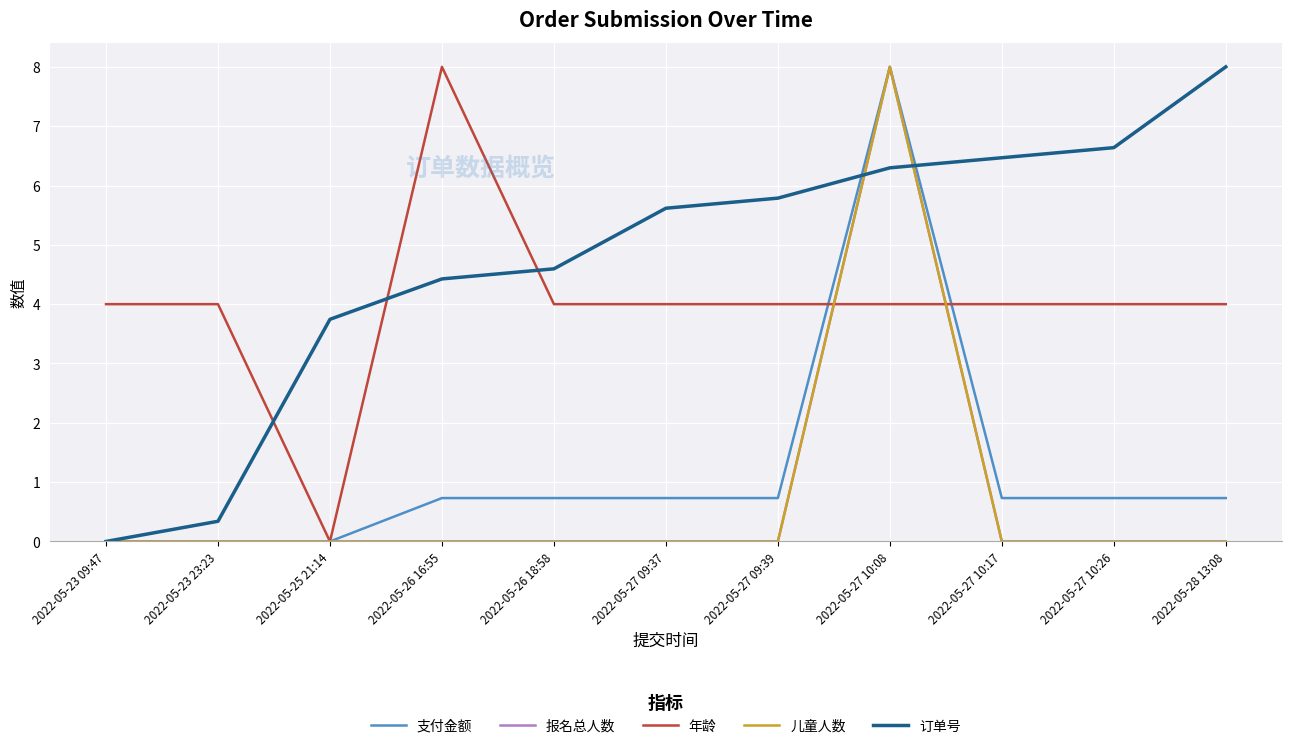

How many lines are shown in the chart?

5